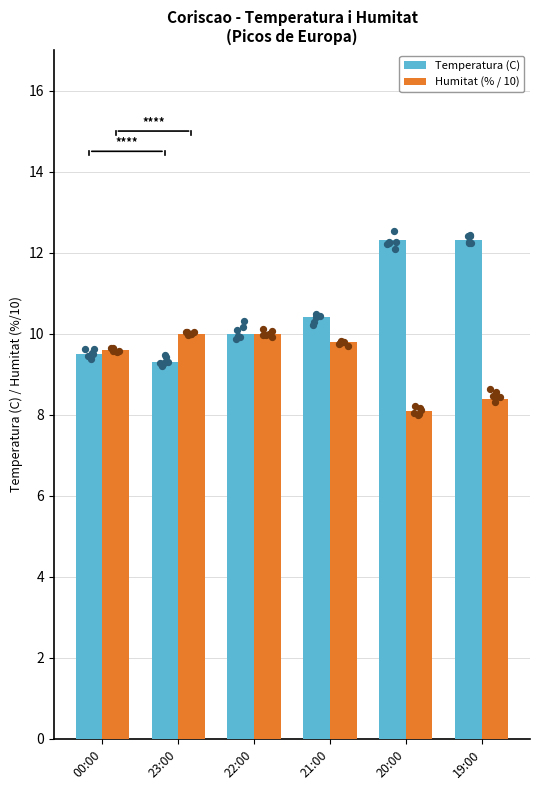

Is the value of Humitat (% / 10) at 19:00 greater than the value of Temperatura (C) at 21:00?

No